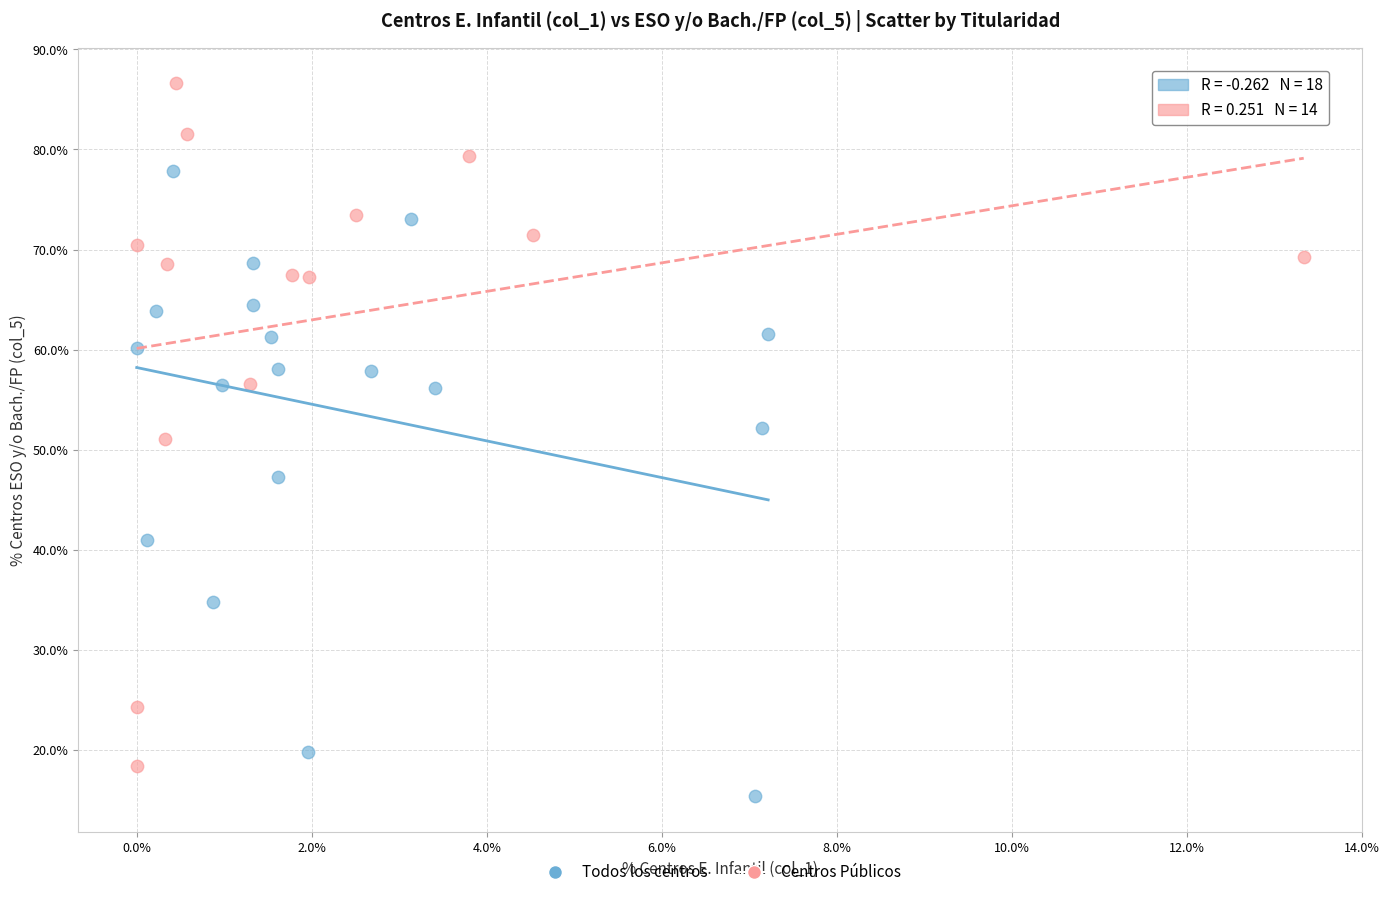

Which series contains the lowest Y value?

Todos los centros